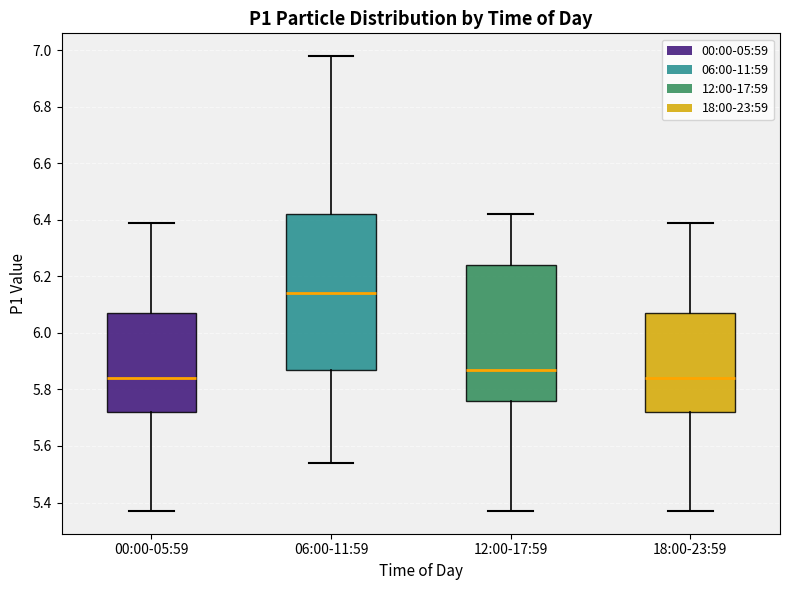

Reading left to right, transcribe this box plot: for each box, give where its median line is, the range the box spans, and where its two whiskers end, as read against the y-axis. The values are not printed on the chart, so give them approximately, as read against the axis.

00:00-05:59: median 5.84, box 5.72 to 6.08, whiskers 5.38 to 6.40
06:00-11:59: median 6.14, box 5.88 to 6.42, whiskers 5.54 to 6.98
12:00-17:59: median 5.88, box 5.76 to 6.24, whiskers 5.38 to 6.42
18:00-23:59: median 5.84, box 5.72 to 6.08, whiskers 5.38 to 6.40